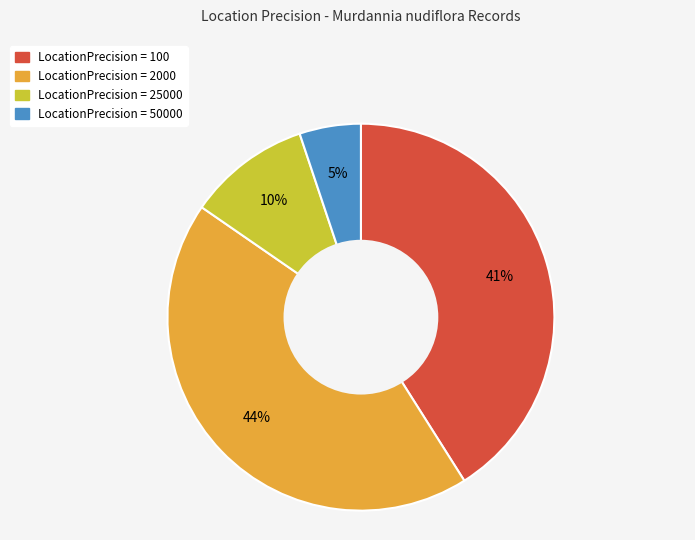

Is there a majority slice in this chart?

No